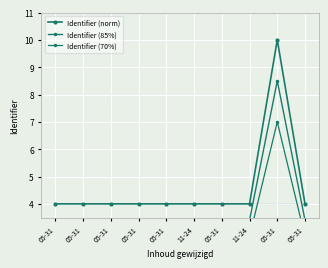

Between 05-31 and 05-31, which is larger?

05-31